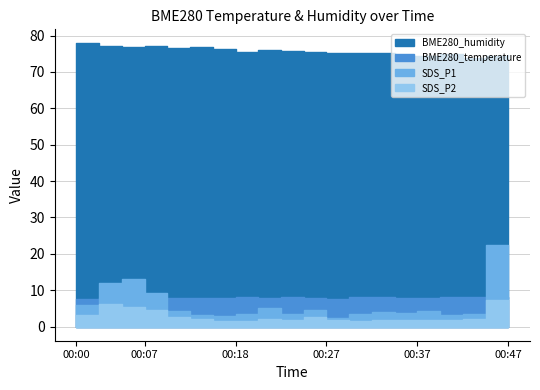

Reading right to left, extract all data points from this chart.

BME280_temperature: 00:47=8.2	00:45=8.0	00:42=8.2	00:40=8.2	00:37=7.9	00:35=8.0	00:32=8.2	00:30=8.0	00:27=7.5	00:25=7.8	00:23=8.0	00:20=7.8	00:18=8.1	00:15=8.0	00:12=8.0	00:10=7.9	00:07=7.7	00:05=7.7	00:02=7.8	00:00=7.7
BME280_humidity: 00:47=74.6	00:45=74.5	00:42=73.9	00:40=74.9	00:37=74.3	00:35=74.5	00:32=75.3	00:30=75.1	00:27=75.2	00:25=75.5	00:23=75.7	00:20=76.0	00:18=75.6	00:15=76.2	00:12=76.7	00:10=76.6	00:07=77.1	00:05=76.9	00:02=77.1	00:00=77.8
SDS_P1: 00:47=10.2	00:45=22.3	00:42=3.6	00:40=3.1	00:37=4.3	00:35=3.6	00:32=4.0	00:30=3.6	00:27=2.5	00:25=4.5	00:23=3.5	00:20=5.2	00:18=3.5	00:15=2.8	00:12=3.1	00:10=4.2	00:07=9.1	00:05=13.1	00:02=12.0	00:00=5.8
SDS_P2: 00:47=4.5	00:45=7.3	00:42=2.2	00:40=1.8	00:37=1.7	00:35=1.8	00:32=1.9	00:30=1.5	00:27=1.8	00:25=2.7	00:23=1.8	00:20=2.1	00:18=1.6	00:15=1.5	00:12=2.1	00:10=2.8	00:07=4.6	00:05=5.5	00:02=6.3	00:00=3.1